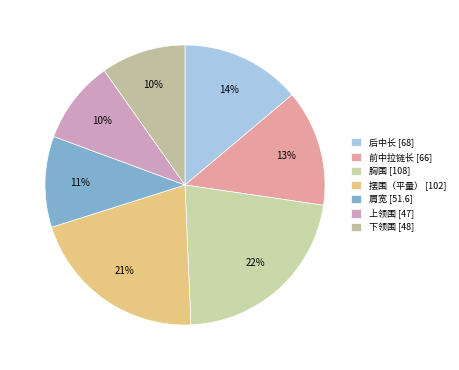

Combined, do 下领围 and 上领围 account for over 50%?

No